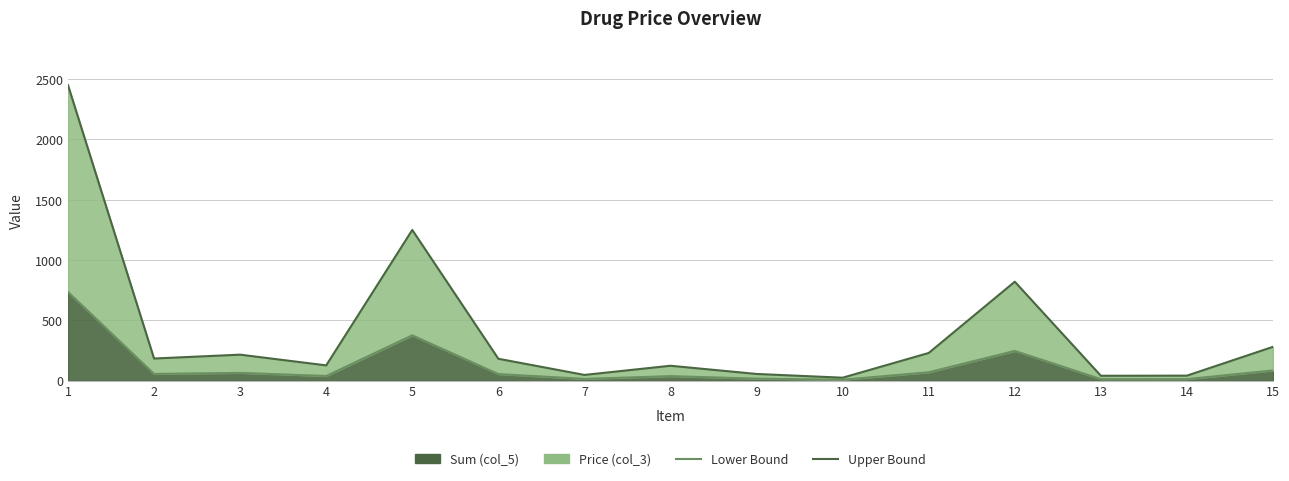

Which series changed the most between 5 and 14?

Upper Bound